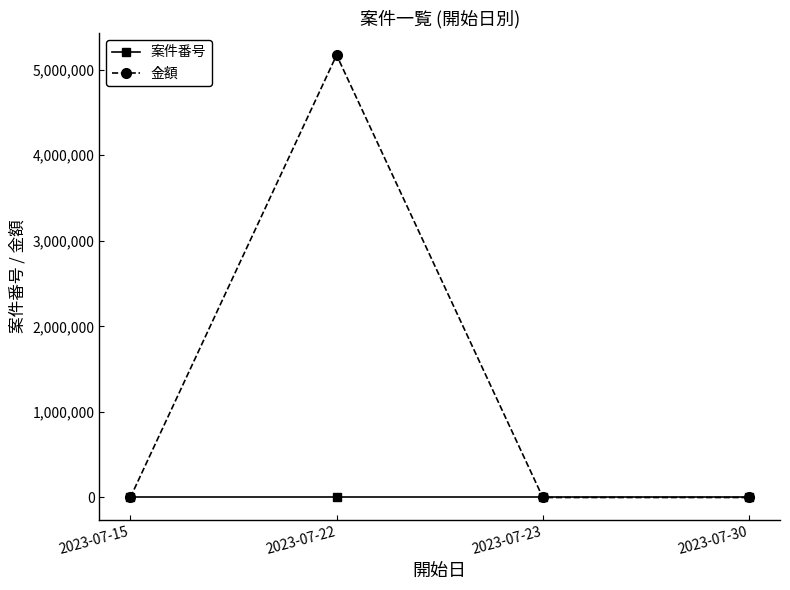

What is the sum of all 金額 values?

5170000